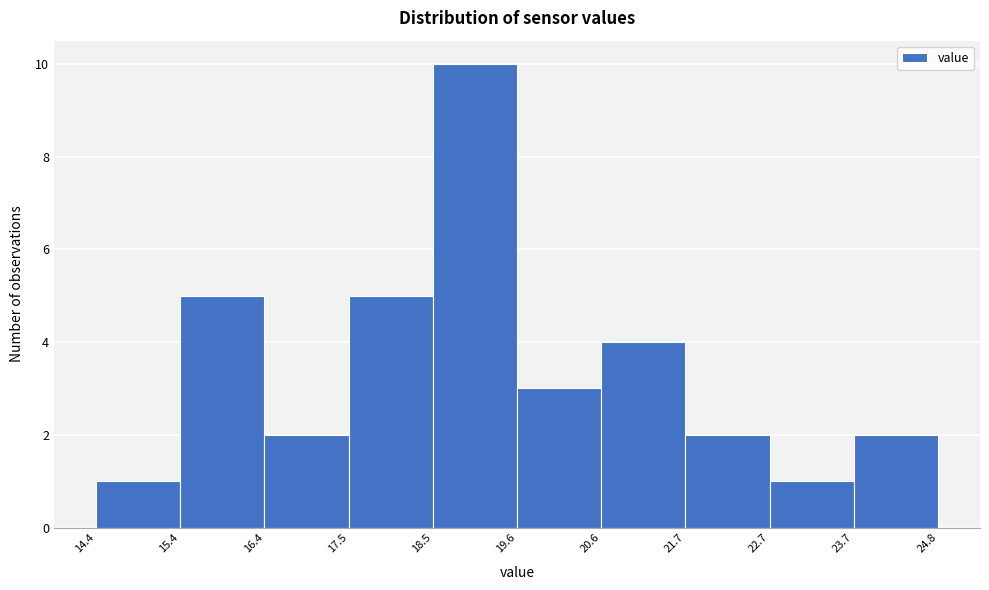

What is the height of the bar covering 14.4 to 15.4 on the x-axis? The values are not printed on the chart, so give them approximately, as read against the axis.

1